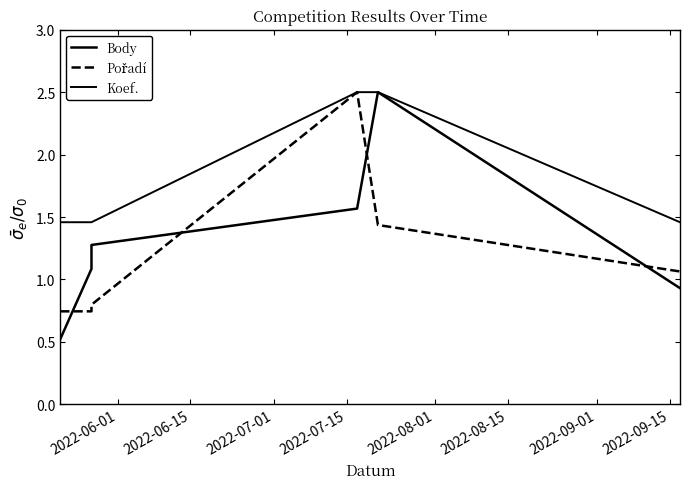

Reading left to right, list all the values displayed in this chart.

Body: 0.5	1.1	1.3	1.6	2.5	0.9
Pořadí: 0.7	0.7	0.8	2.5	1.4	1.1
Koef.: 1.5	1.5	1.5	2.5	2.5	1.5